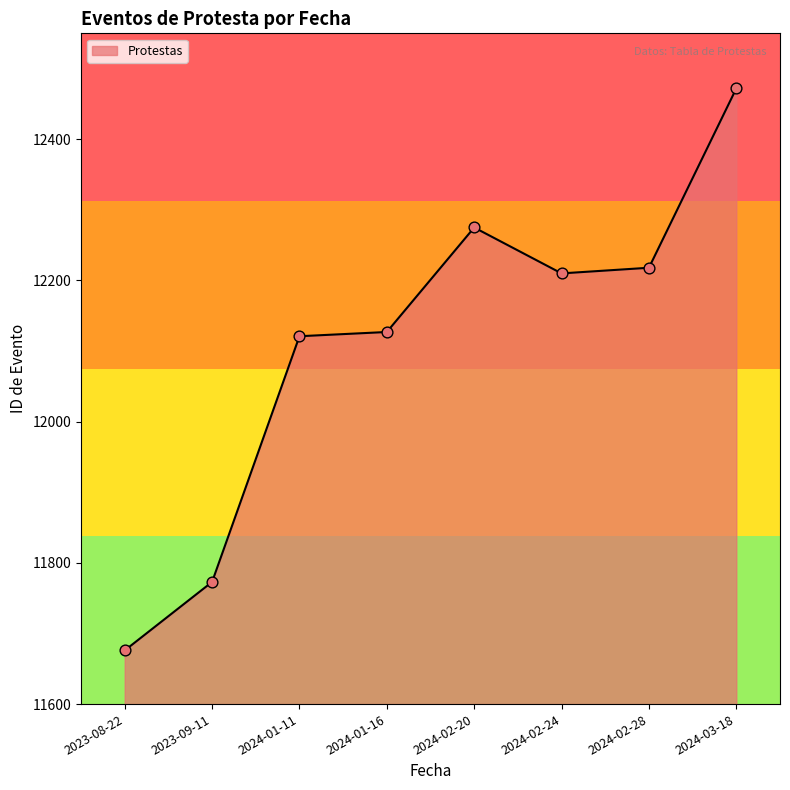

Between 2024-01-11 and 2024-02-28, which is larger?

2024-02-28